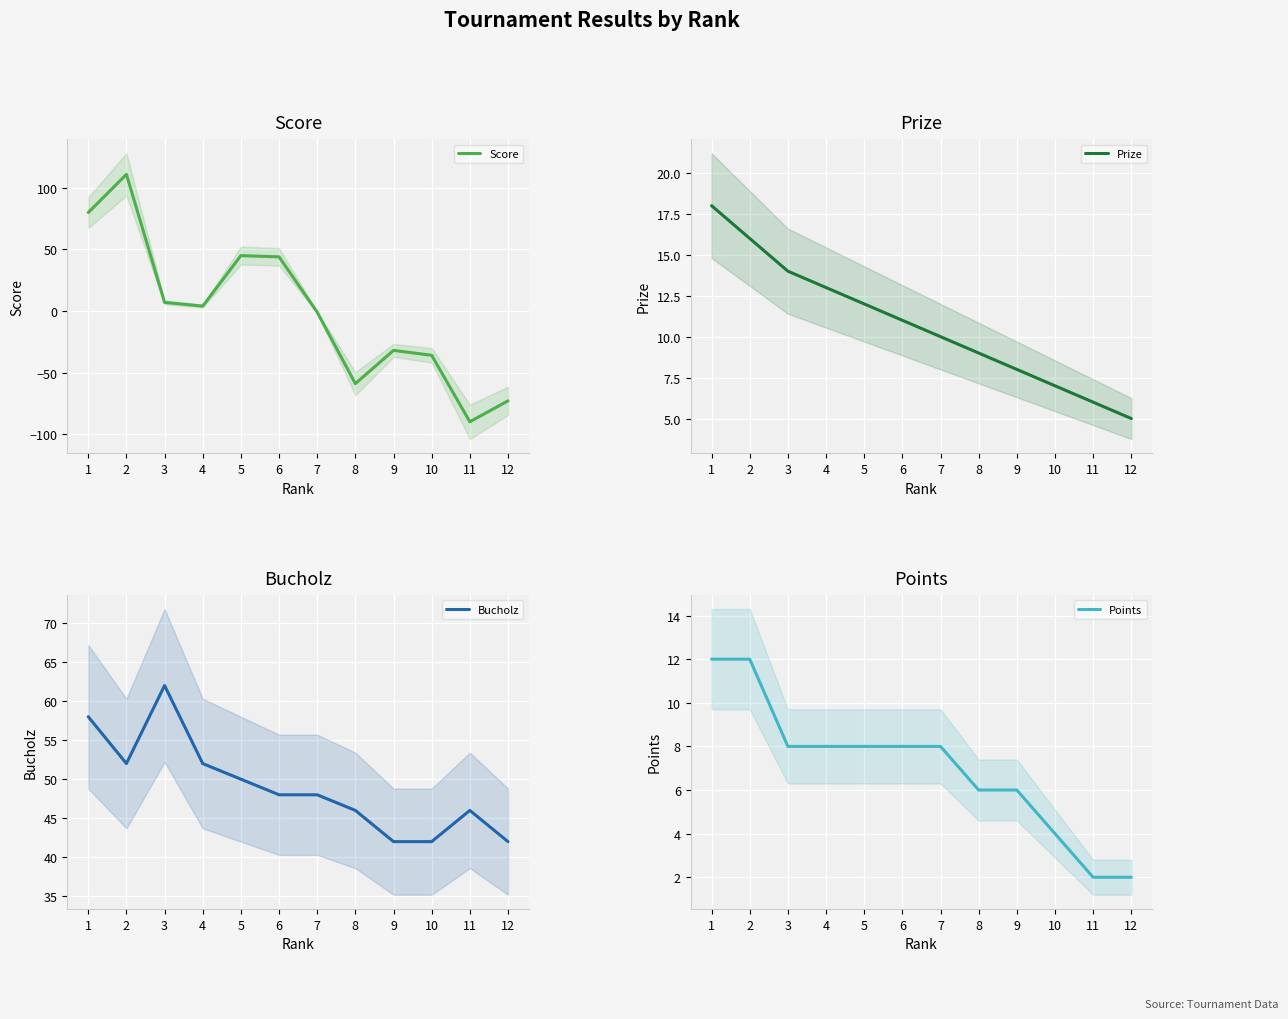

Reading left to right, list all the values displayed in this chart.

Score: 80	111	7	4	45	44	-1	-59	-32	-36	-90	-73
Prize: 18	16	14	13	12	11	10	9	8	7	6	5
Bucholz: 58	52	62	52	50	48	48	46	42	42	46	42
Points: 12	12	8	8	8	8	8	6	6	4	2	2